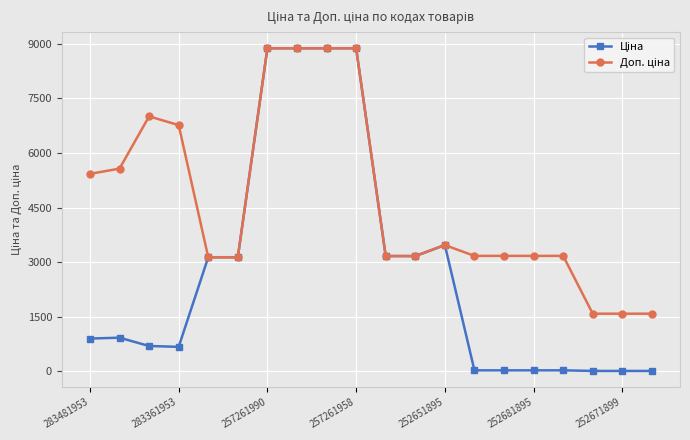

At how many categories does at least one series exceed 4320?

8